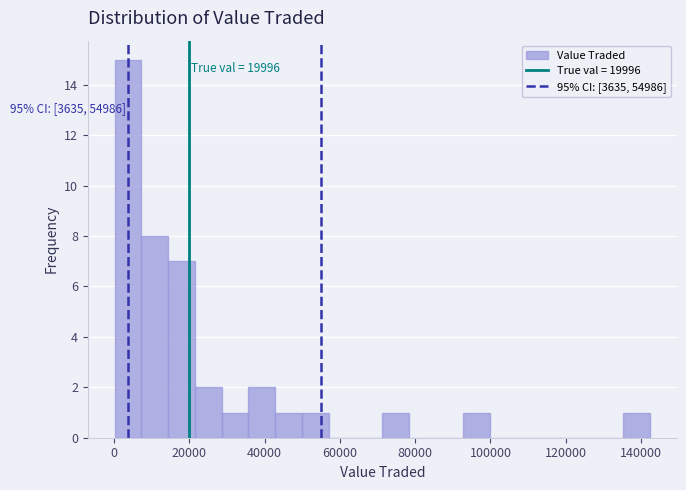

Around what value on the x-axis is the tallest bar? Give the approximate position of its centre, as read against the axis.

4000